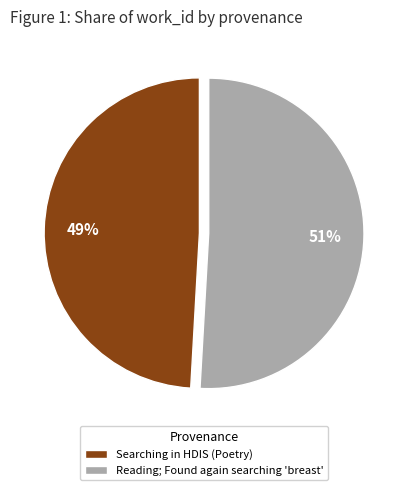

The Reading; Found again searching 'breast' slice represents 51% of the pie. True or false?

True